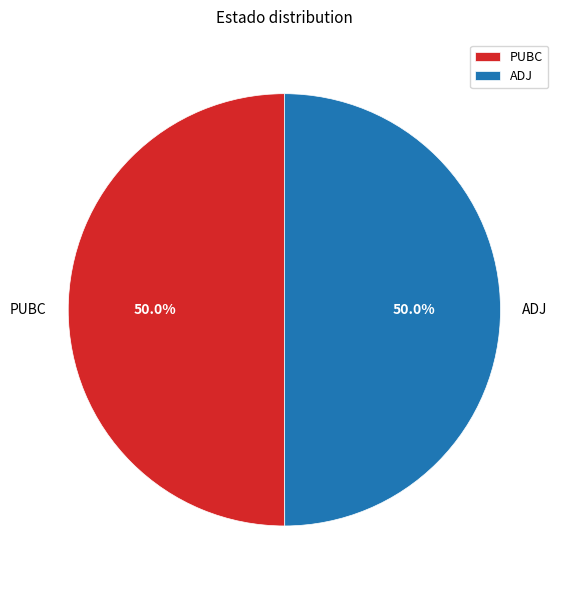

What is the ratio of the value at PUBC to the value at ADJ?

1.0